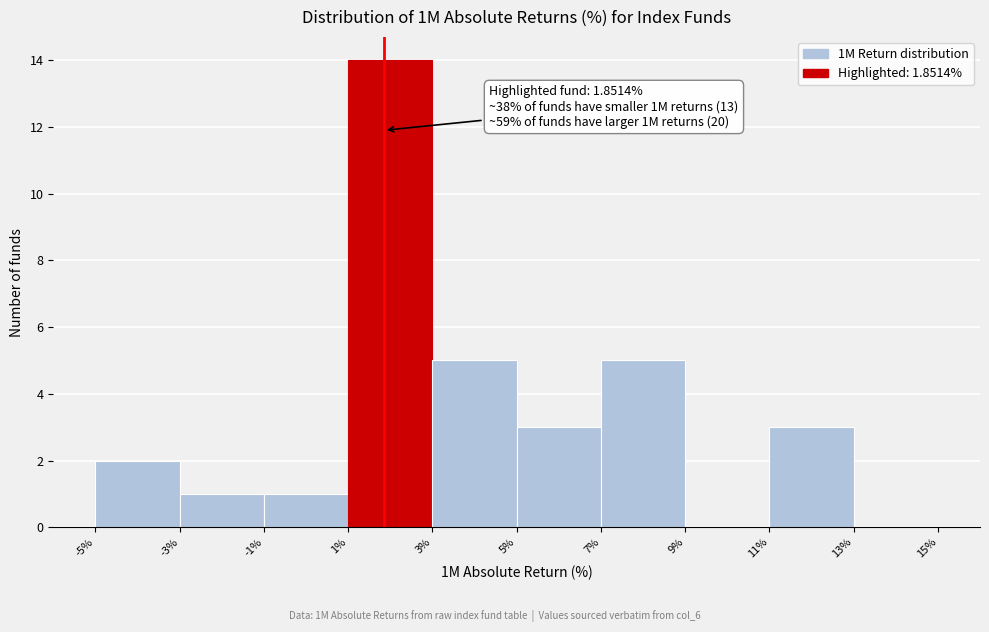

Over which range of the x-axis is the bar tallest?

1% to 3%